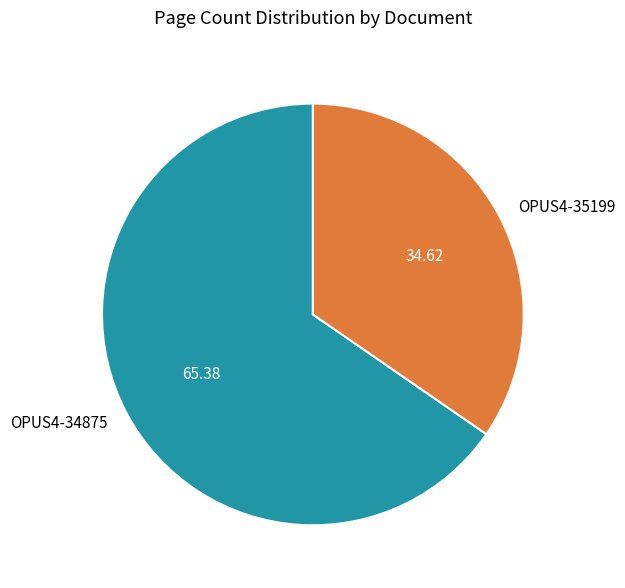

Is the sum of OPUS4-34875 and OPUS4-35199 greater than half?

Yes